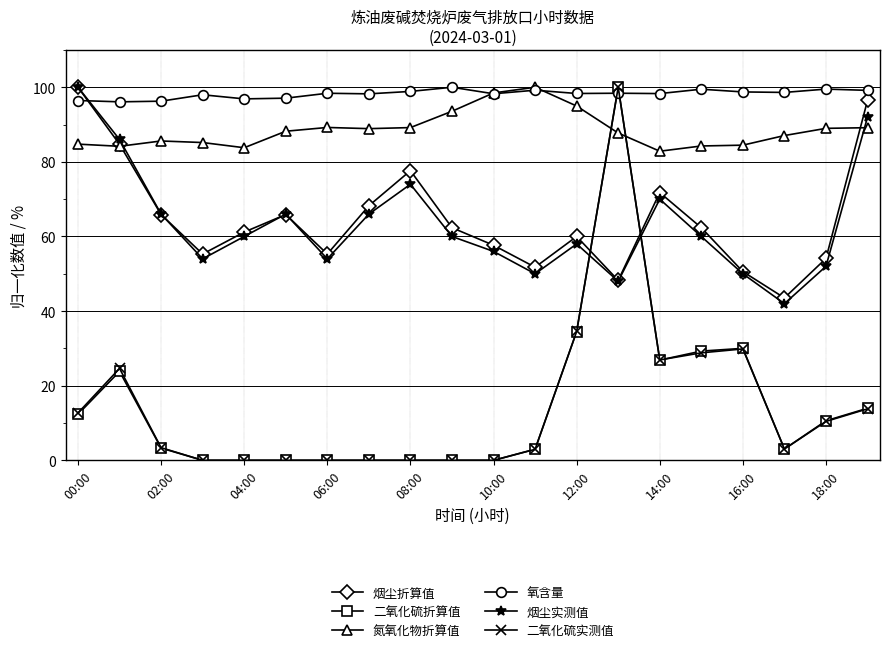

In 烟尘折算值, how many points are lower than both neighbors (excluding endpoints)?

5